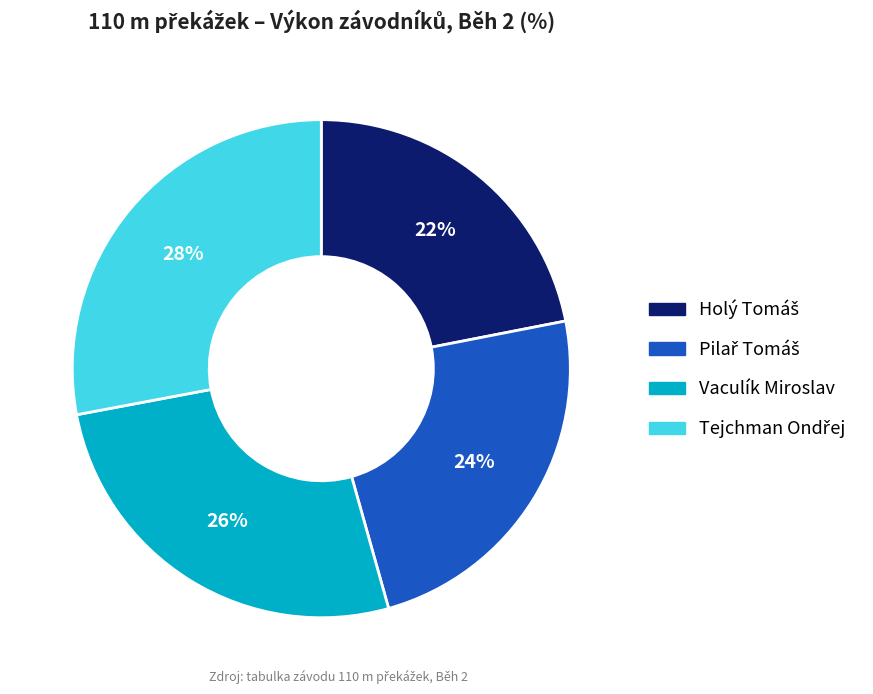

How many segments does this pie chart have?

4